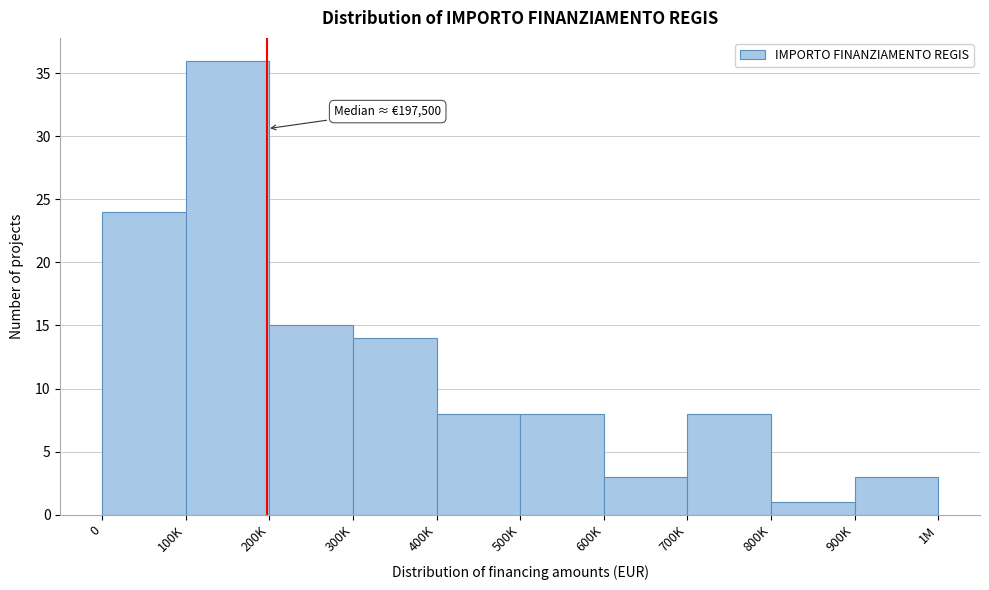

Reading left to right, what are all the values shown in this chart?

24	36	15	14	8	8	3	8	1	3